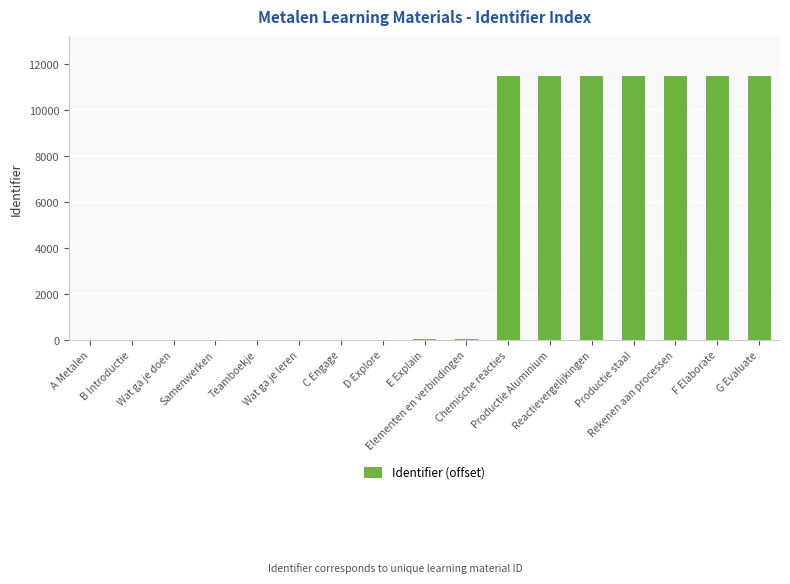

What is the sum of all values?

80601